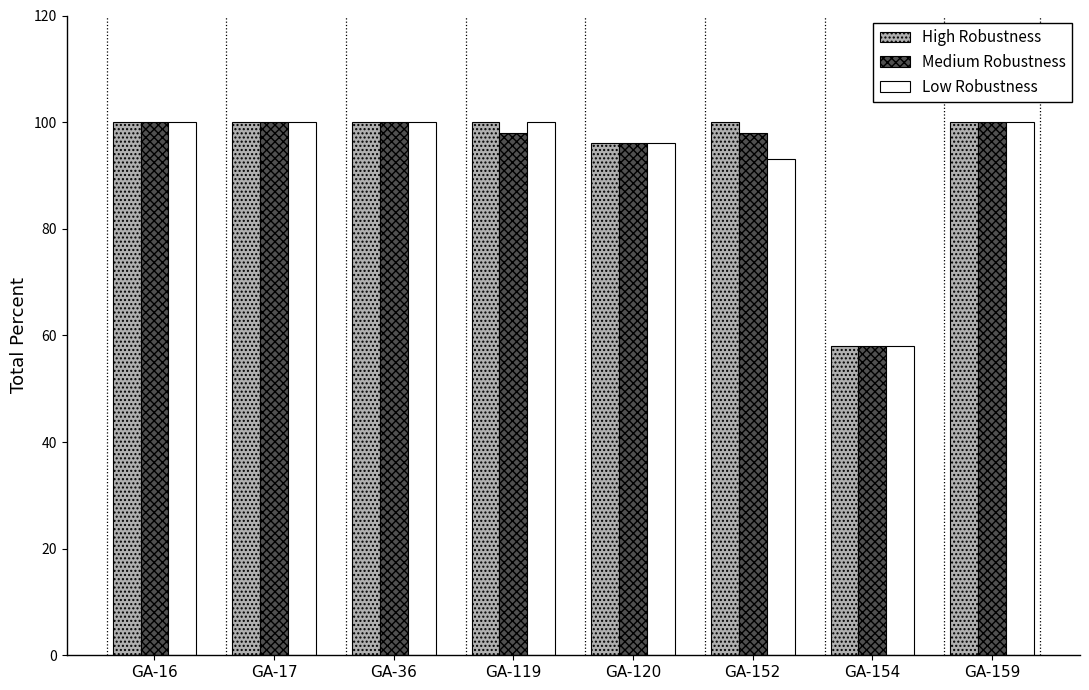

How many series are shown in this chart?

3